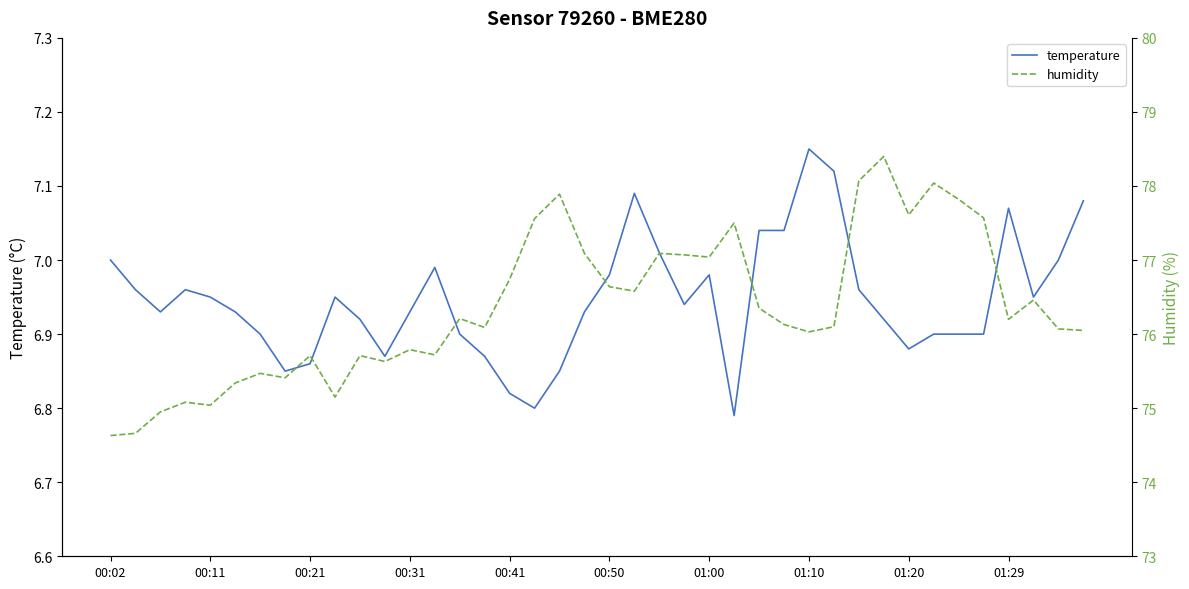

The temperature series shows 1.6 at 00:02. True or false?

False